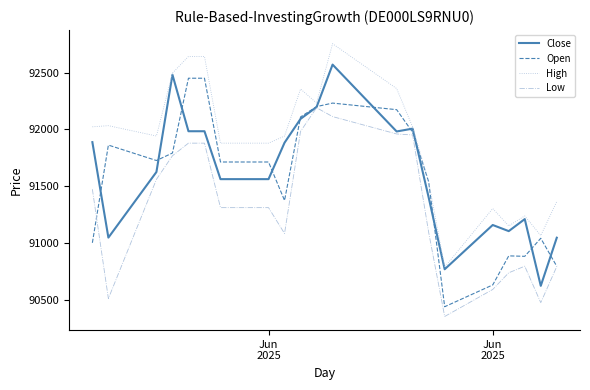

Which series has the largest total across all categories?

High